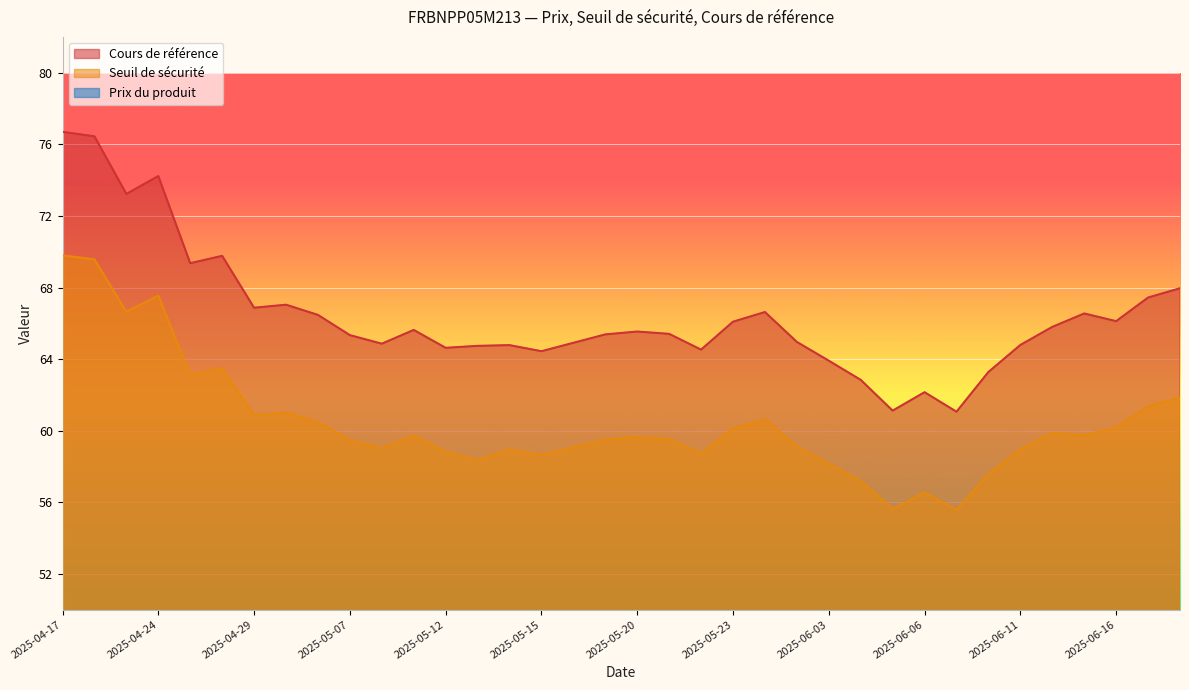

Count the Prix du produit values in the range 0 to 1.

36